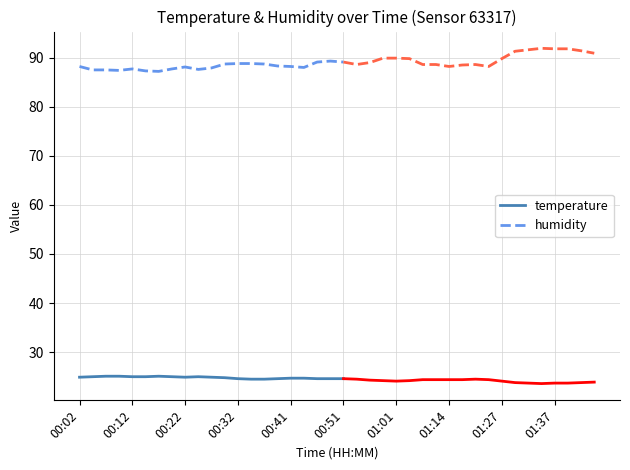

What is the lowest value of the humidity series?

87.2